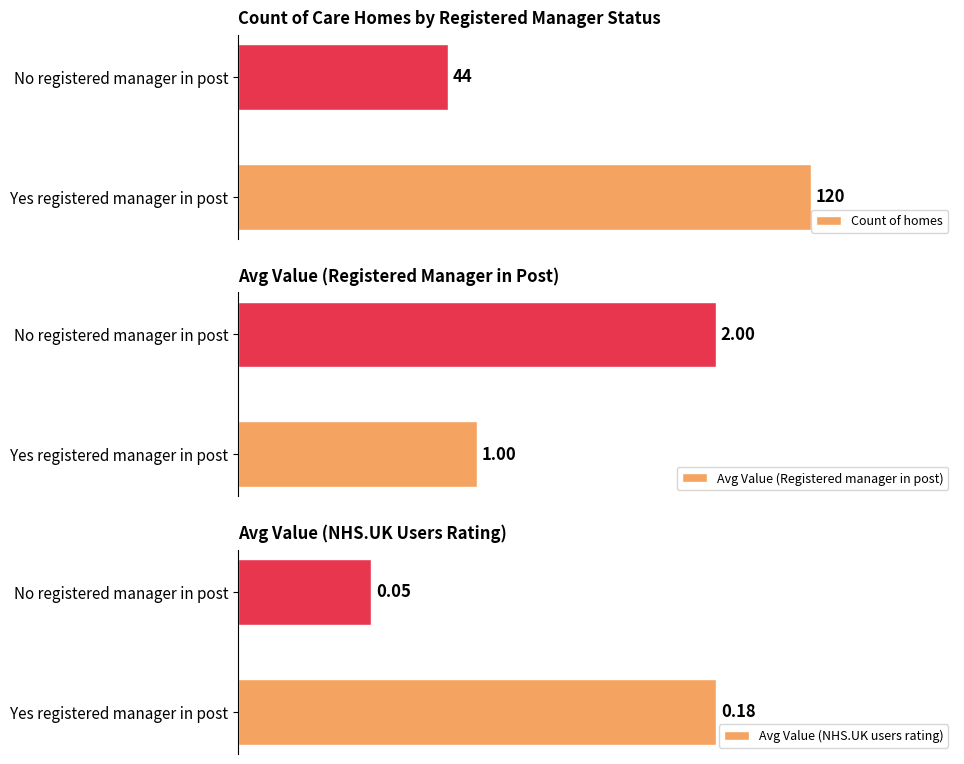

How many groups of bars are there?

2